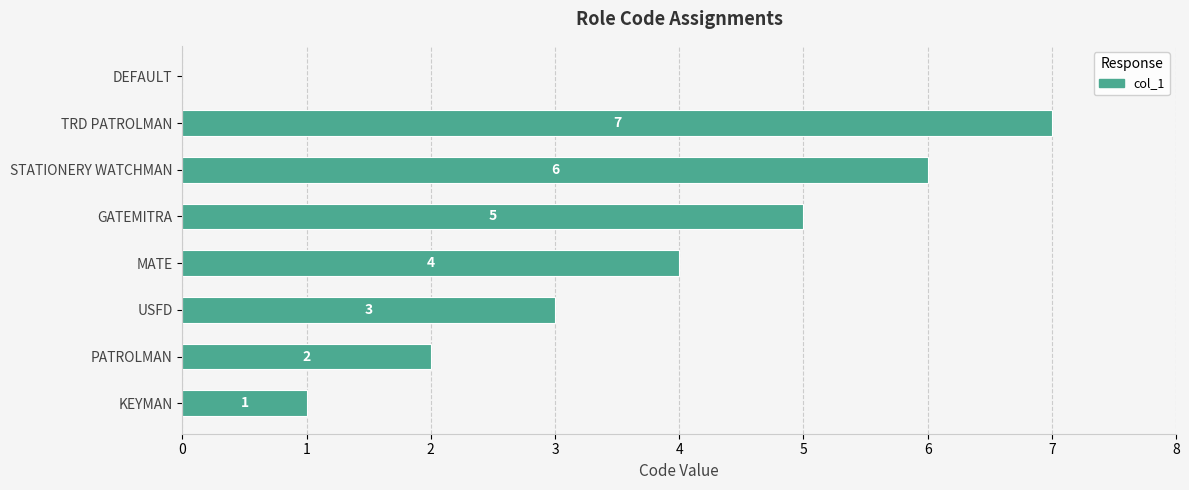

Reading top to bottom, transcribe all the data shown in this chart.

DEFAULT=0	TRD PATROLMAN=7	STATIONERY WATCHMAN=6	GATEMITRA=5	MATE=4	USFD=3	PATROLMAN=2	KEYMAN=1